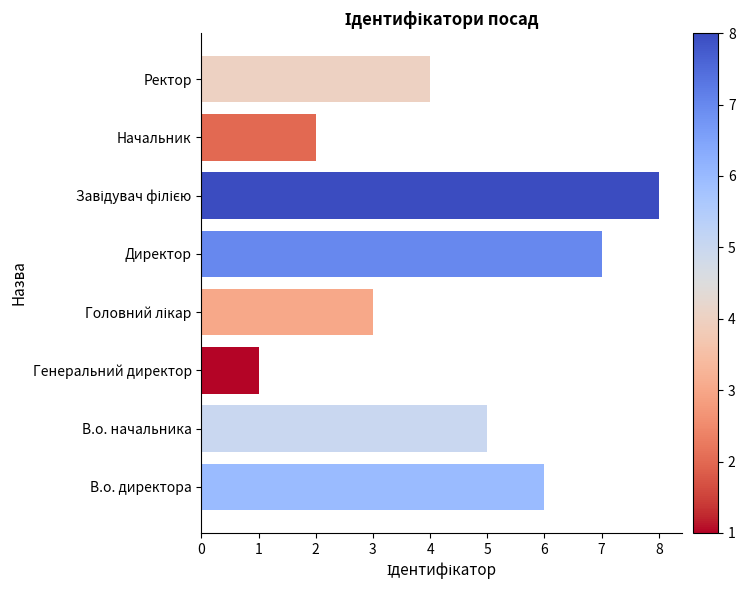

Approximately how many times larger is the value at В.о. директора compared to Начальник?

3.0